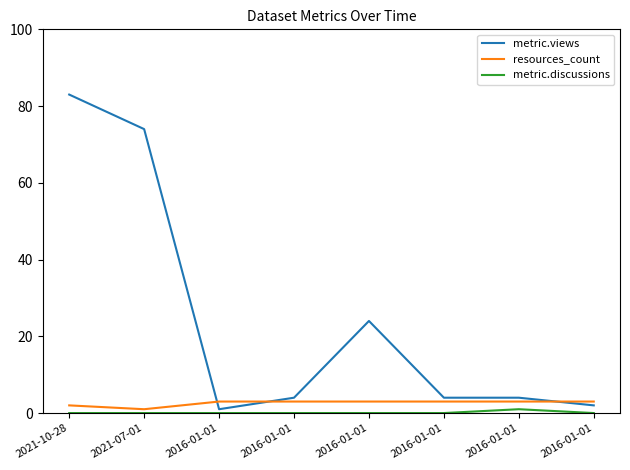

Is the value of resources_count at 2021-07-01 greater than the value of metric.discussions at 2016-01-01?

Yes